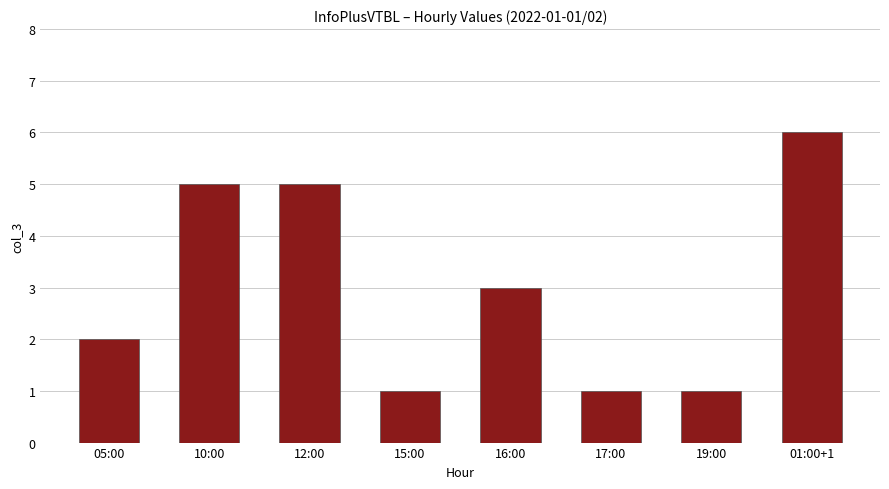

Which label corresponds to the largest value in the chart?

01:00+1